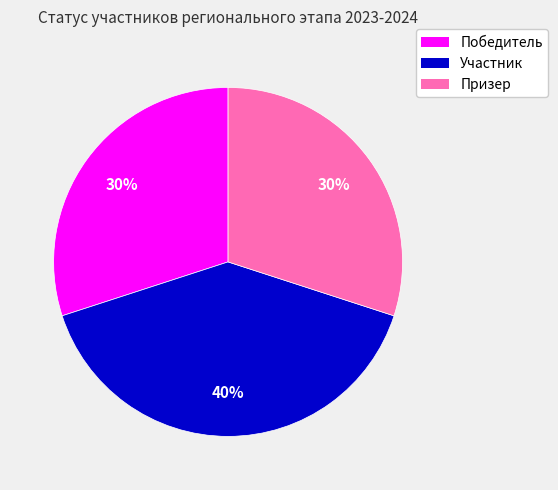

Is there a majority slice in this chart?

No